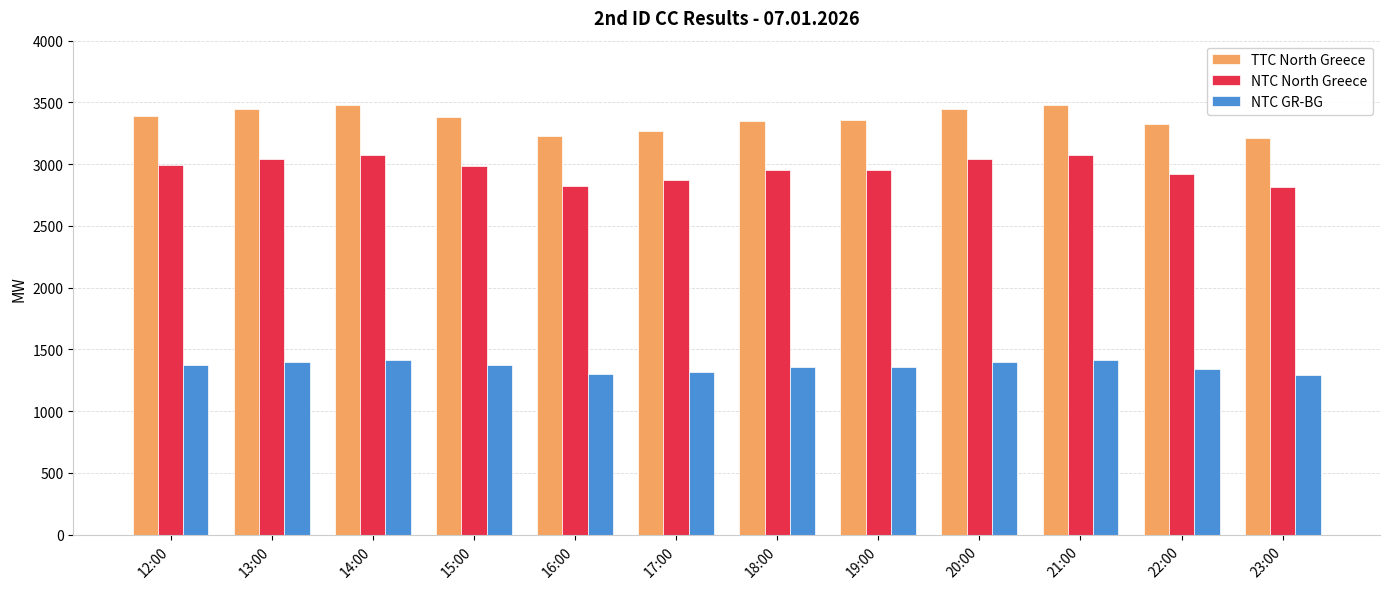

What is the approximate value of NTC North Greece at 12:00?

2990